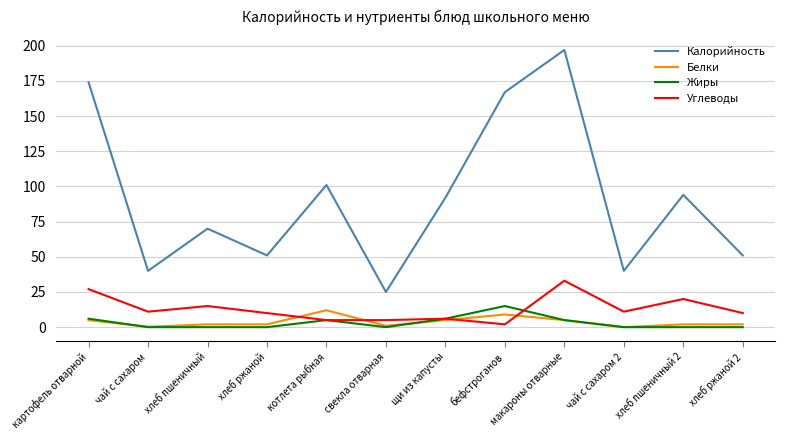

Which category has the highest value across all series?

макароны отварные